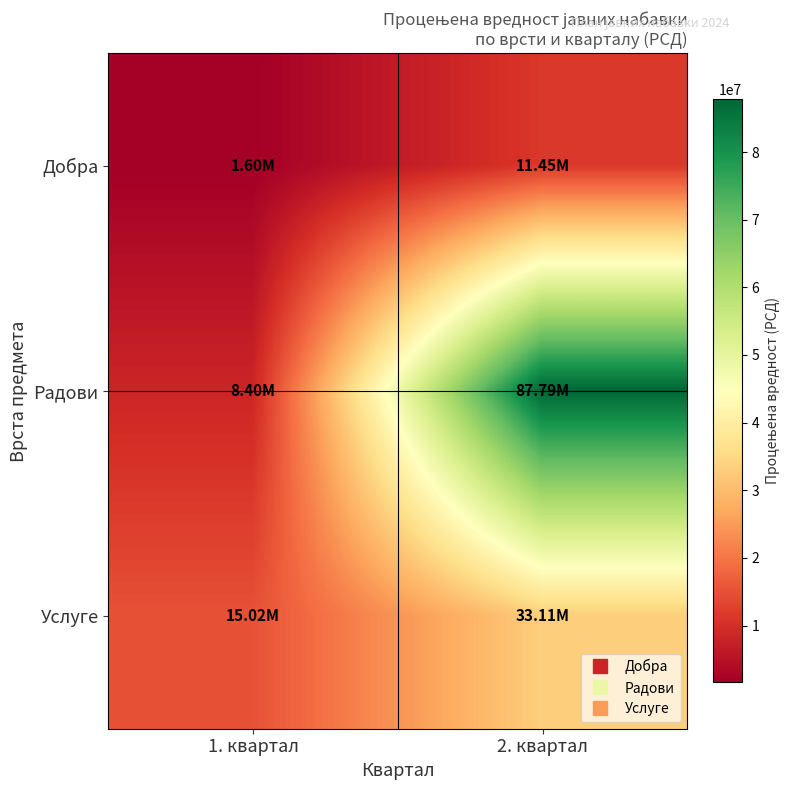

Reading left to right, what are all the values shown in this chart?

Добра: 1. квартал=1600000.0	2. квартал=11450920.0
Радови: 1. квартал=8396224.0	2. квартал=87786751.2
Услуге: 1. квартал=15020000.0	2. квартал=33113554.8